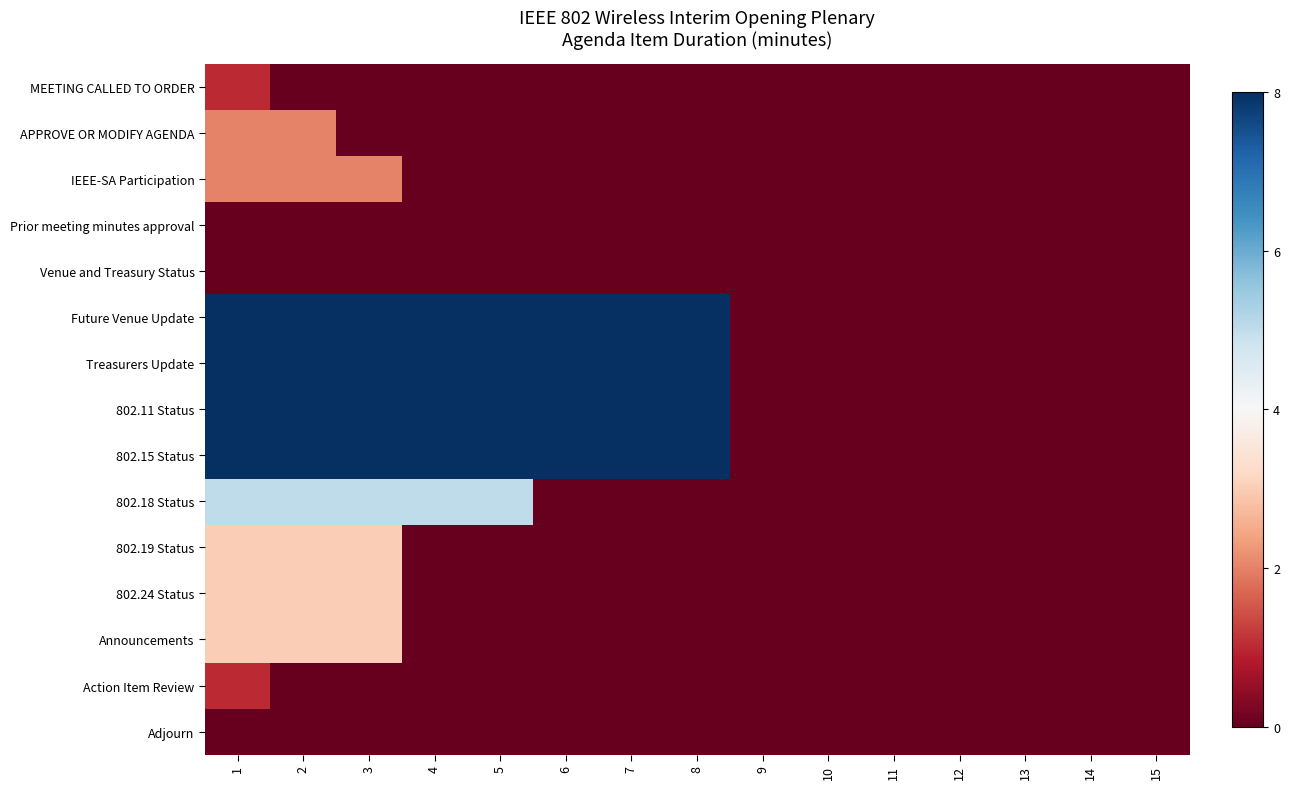

Rank the series at 11 from lowest to highest value.

MEETING CALLED TO ORDER, APPROVE OR MODIFY AGENDA, IEEE-SA Participation, Prior meeting minutes approval, Venue and Treasury Status, Future Venue Update, Treasurers Update, 802.11 Status, 802.15 Status, 802.18 Status, 802.19 Status, 802.24 Status, Announcements, Action Item Review, Adjourn